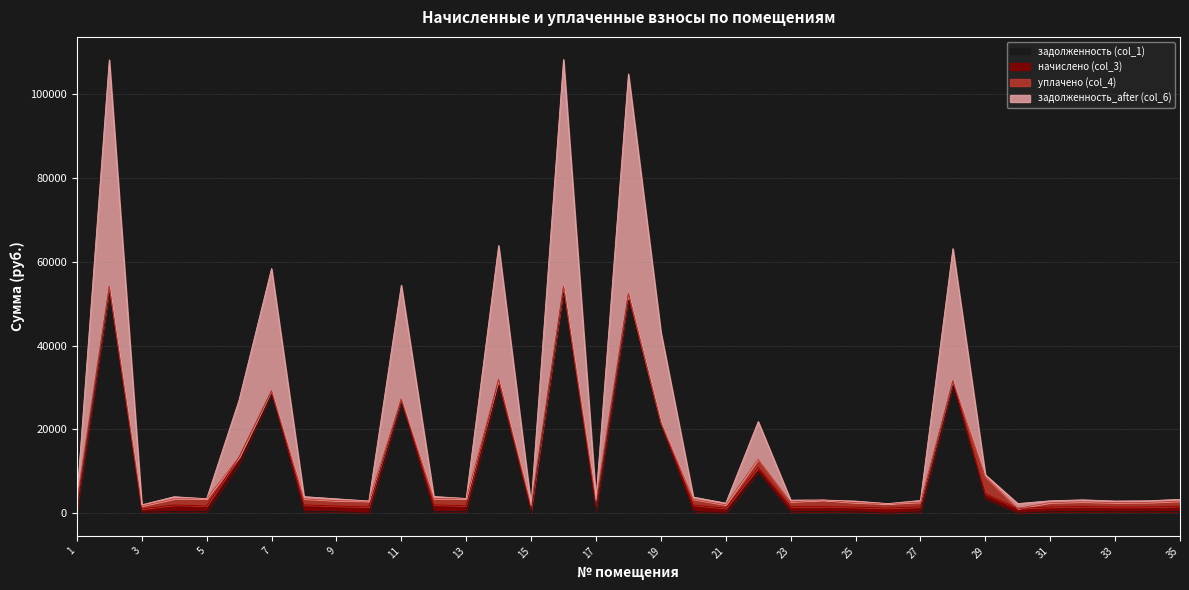

What are all the series names shown in the legend?

задолженность (col_1), начислено (col_3), уплачено (col_4), задолженность_after (col_6)